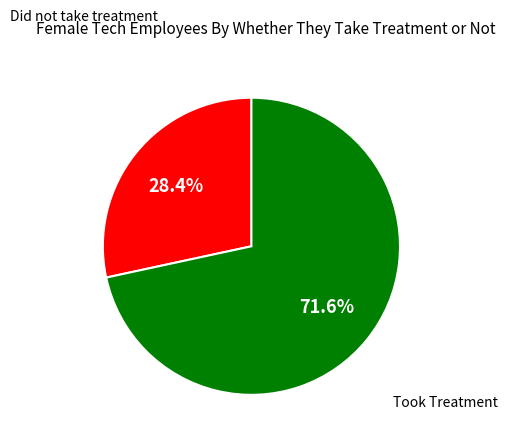

Rank the categories by value from lowest to highest.

Did not take treatment, Took Treatment